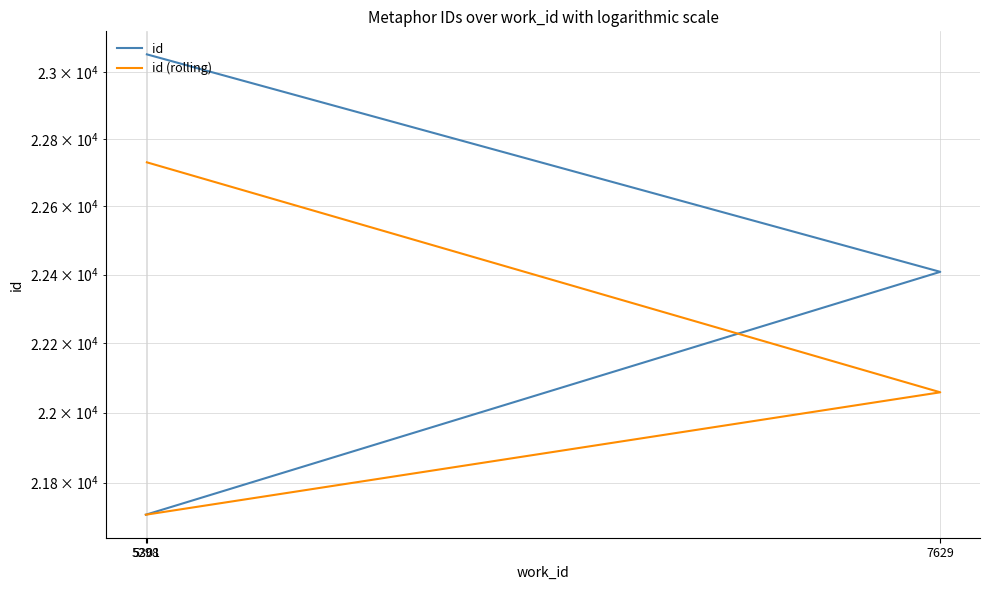

Does the chart display data point markers on the line(s)?

No